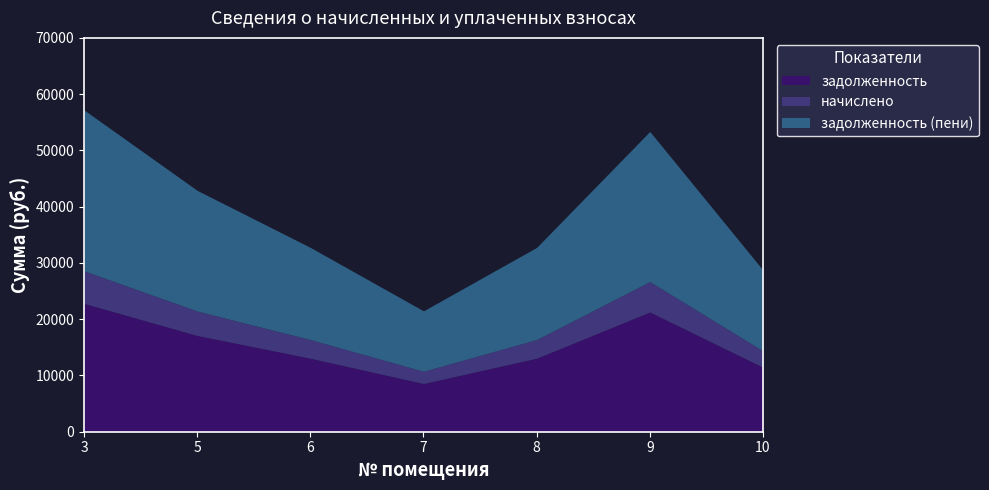

Does the chart display data point markers on the line(s)?

No